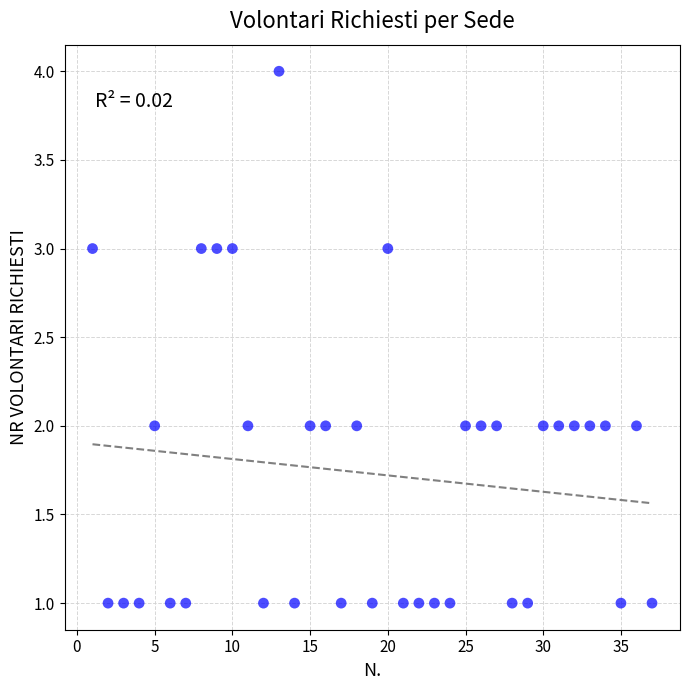

What is the range of X values (max minus min)?

36